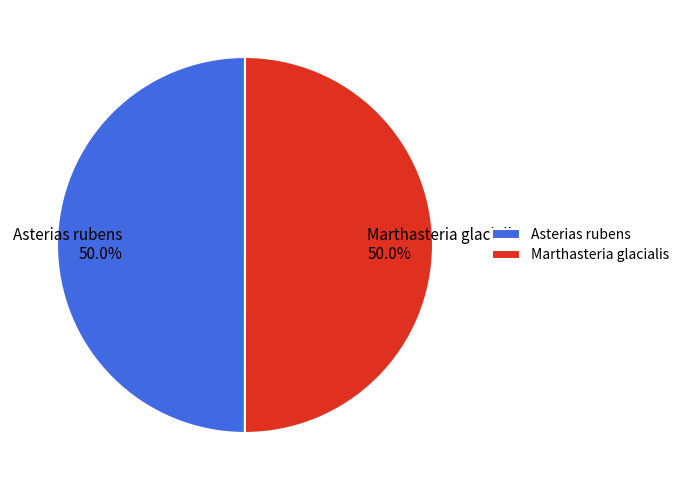

Count the number of slices in the pie.

2